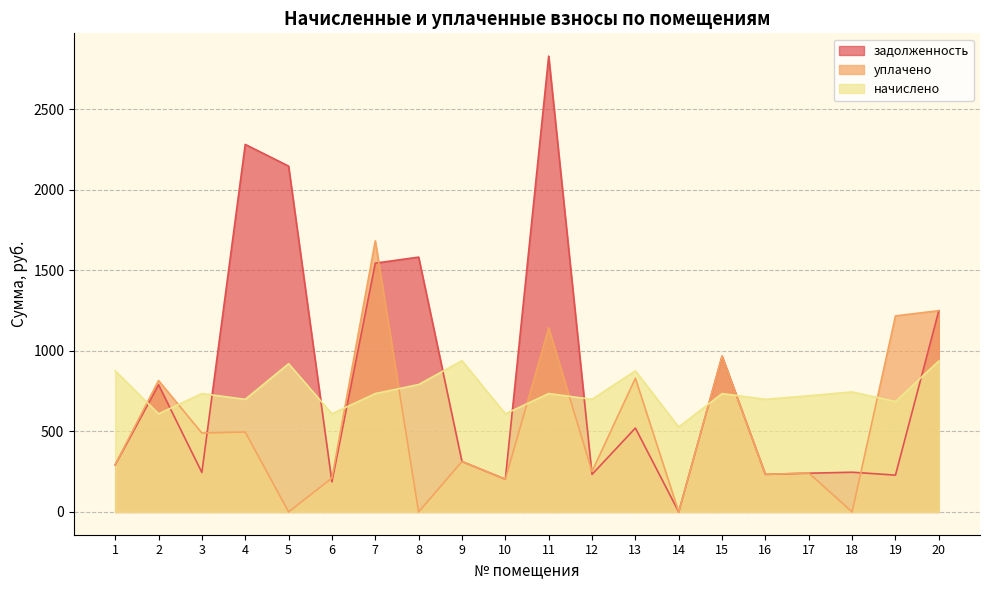

What is the average value of the уплачено series?

531.8